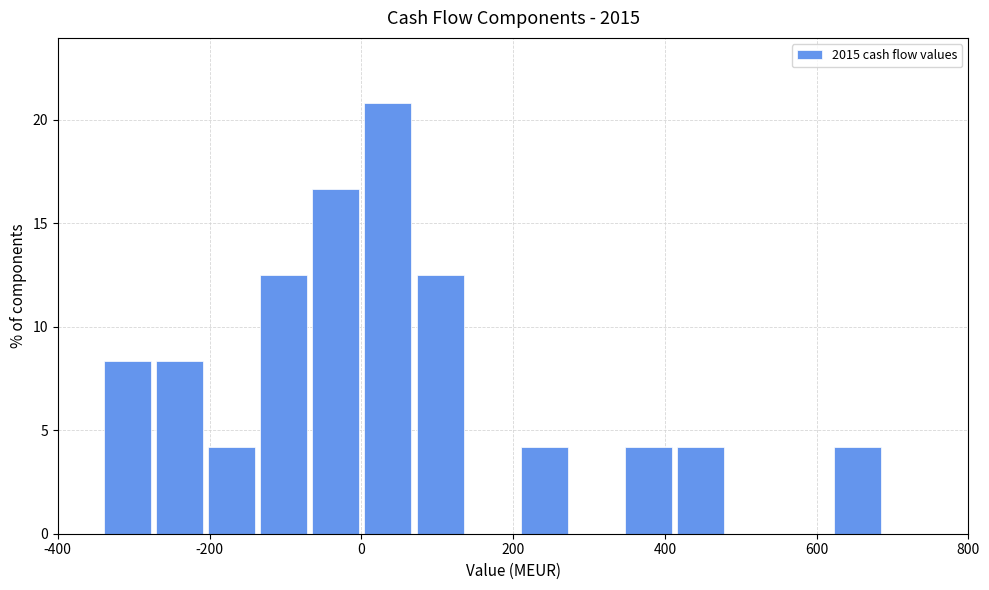

Around what value on the x-axis is the tallest bar? Give the approximate position of its centre, as read against the axis.

40